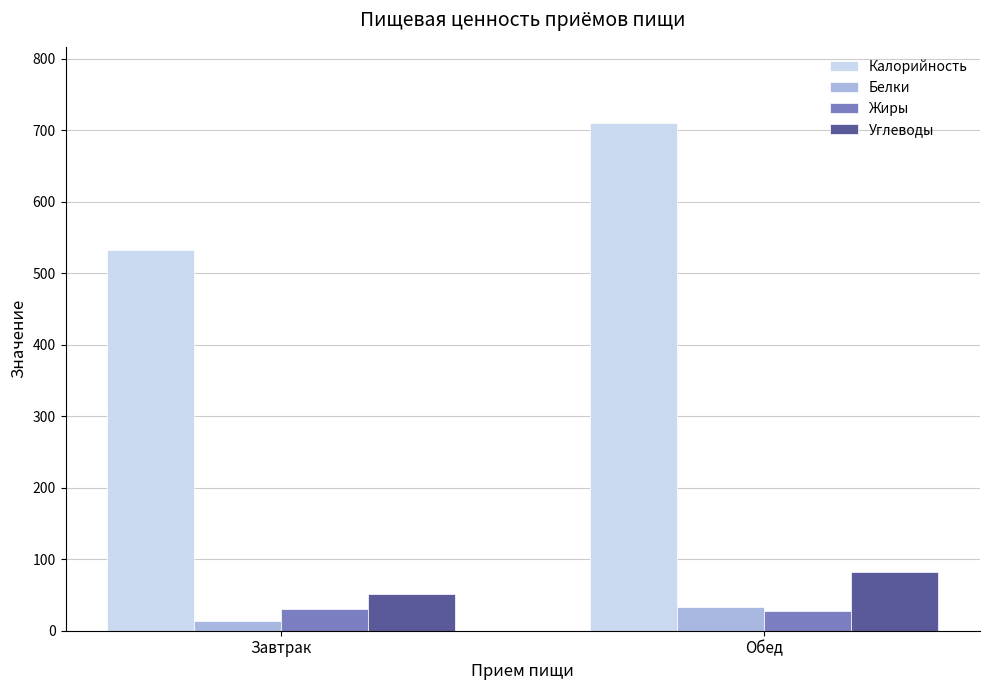

What is the average value of the Калорийность series?

621.5